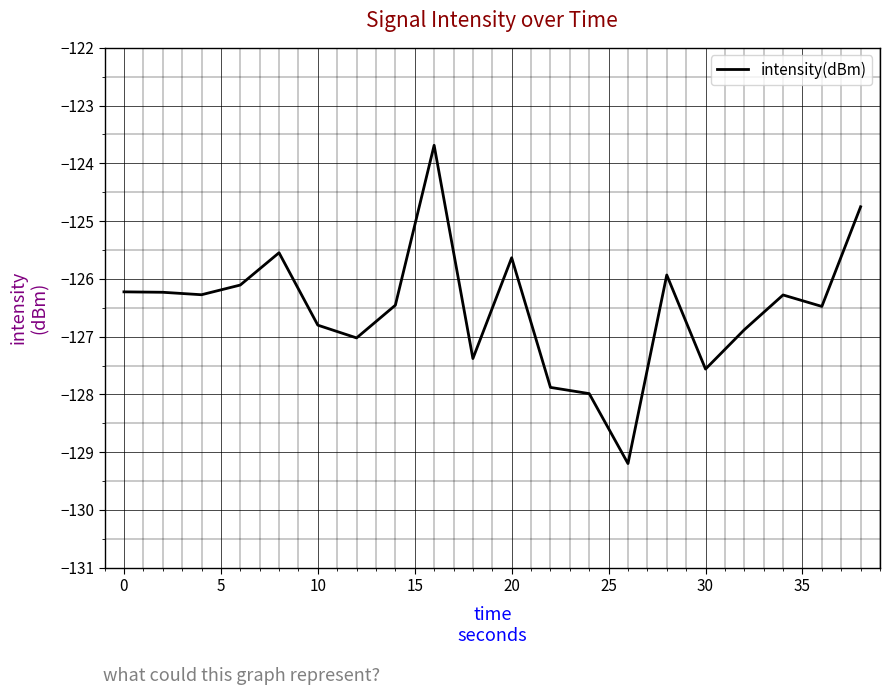

Is this an area chart (filled region under the line)?

No